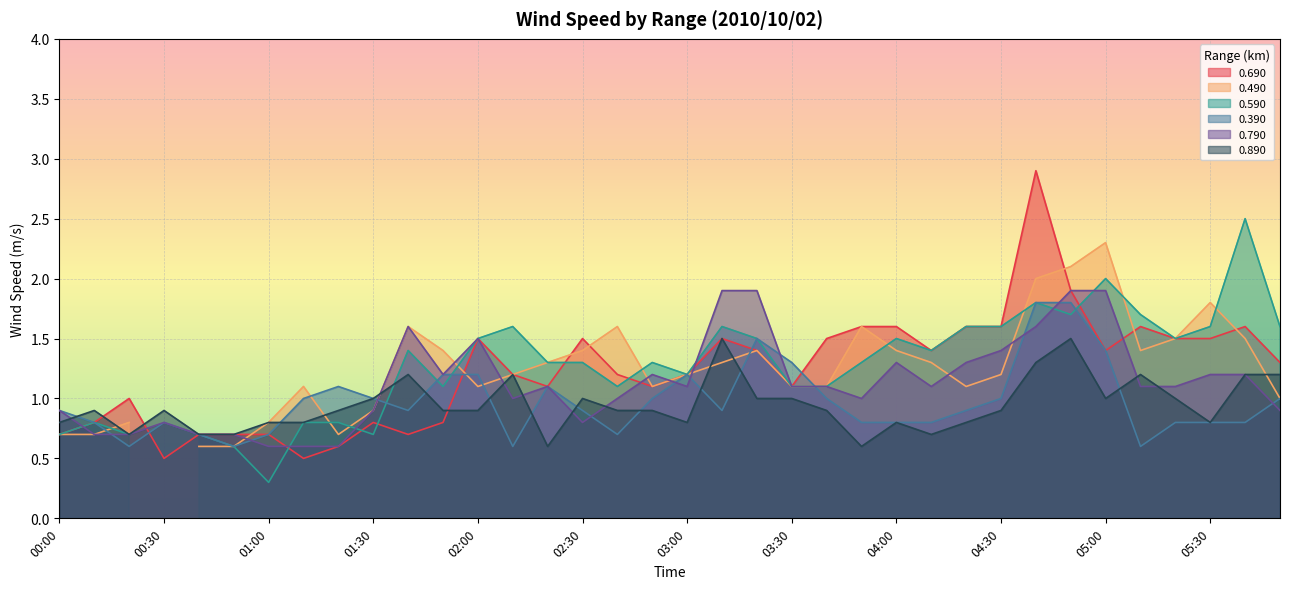

At which label does 0.890 reach its peak?

03:10